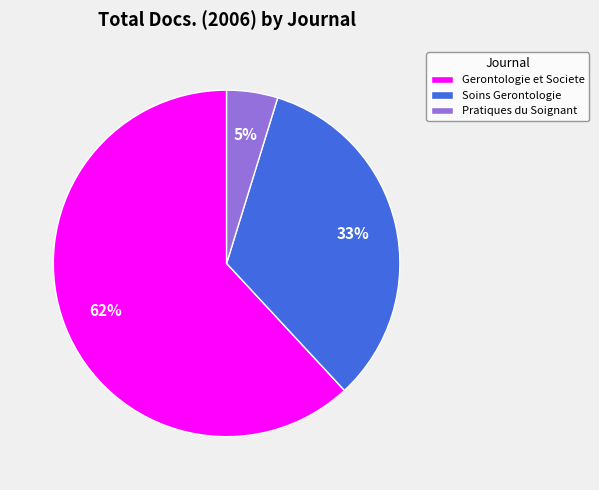

The Pratiques du Soignant slice represents 5% of the pie. True or false?

True